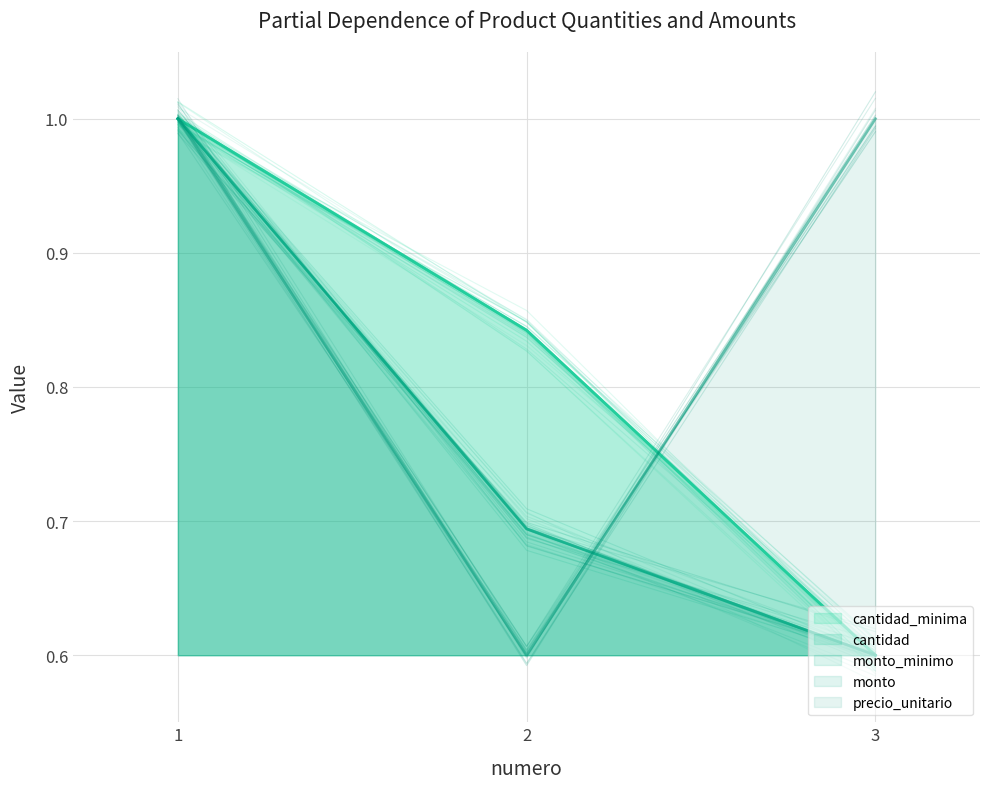

Read the cantidad value at 1.

1.0